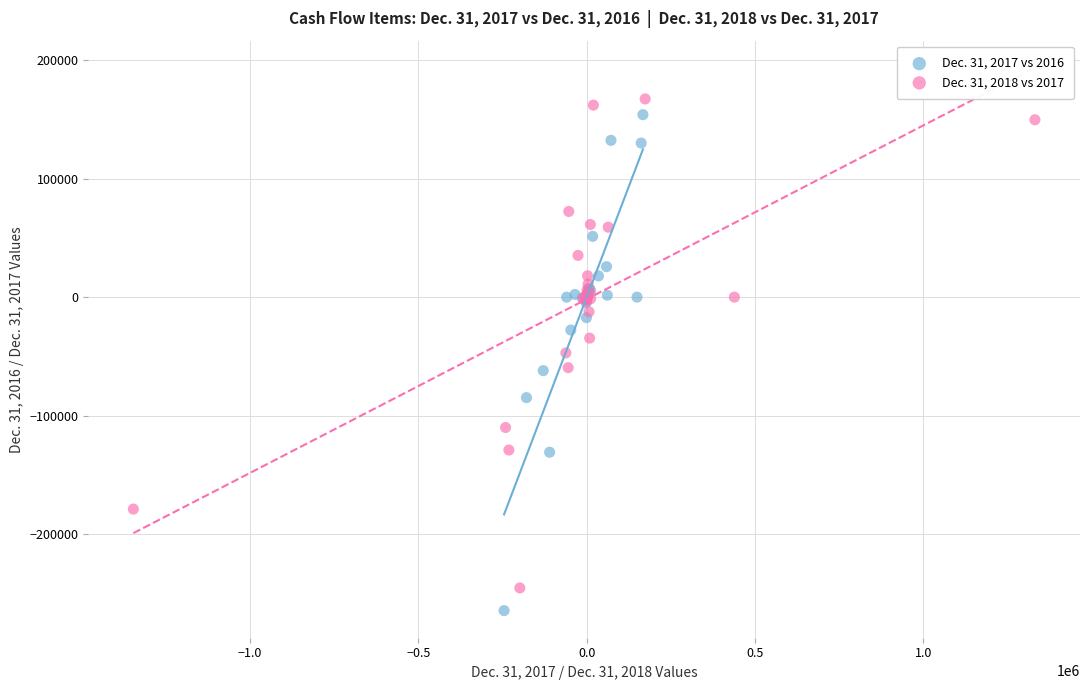

What are all the series names shown in the legend?

Dec. 31, 2017 vs 2016, Dec. 31, 2018 vs 2017